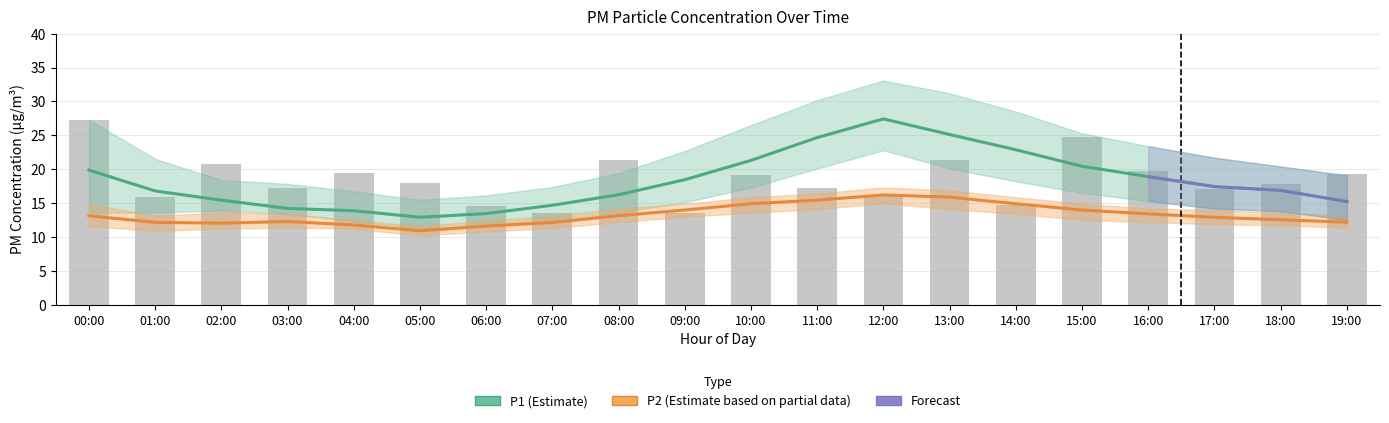

Reading left to right, extract all data points from this chart.

P1 (Estimate): 19.9	16.8	15.4	14.2	13.9	12.9	13.4	14.7	16.2	18.4	21.3	24.7	27.4	25.1	22.9	20.4	18.9	17.4	16.9	15.2
P2 (Estimate based on partial data): 13.1	12.2	12.0	12.3	11.8	10.9	11.6	12.1	13.1	14.0	14.9	15.4	16.2	15.9	14.9	14.0	13.4	12.9	12.5	12.2
P1 raw: 27.3	15.9	20.8	17.3	19.4	17.9	14.6	13.6	21.4	13.6	19.2	17.2	16.1	21.4	14.7	24.7	19.7	17.1	17.8	19.2